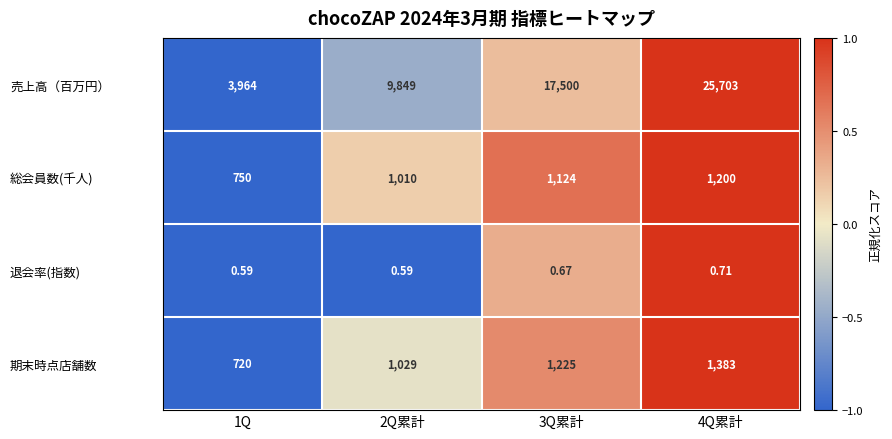

At which category does the chart reach its peak across all series?

4Q累計